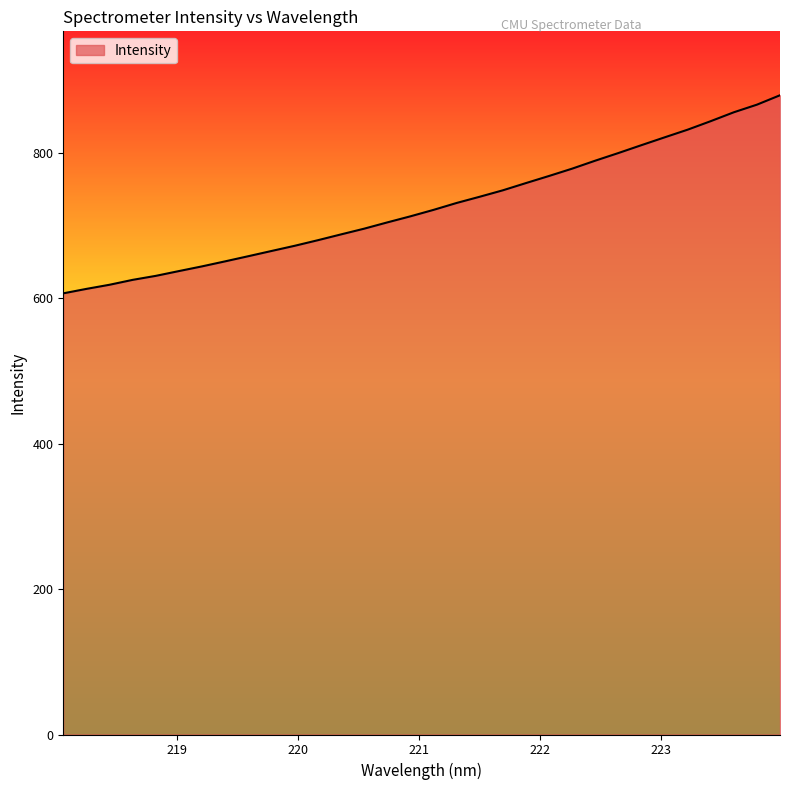

What is the greatest value displayed?

878.9